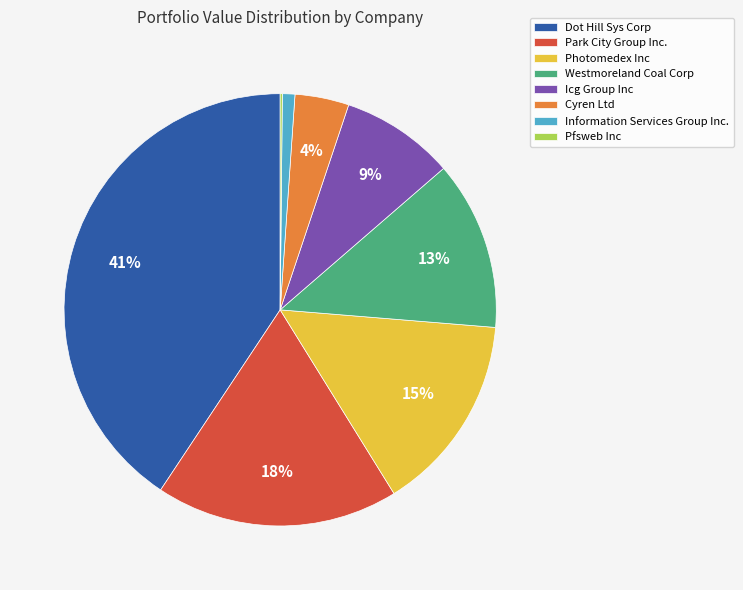

Is it true that Dot Hill Sys Corp is 41% of the pie?

True